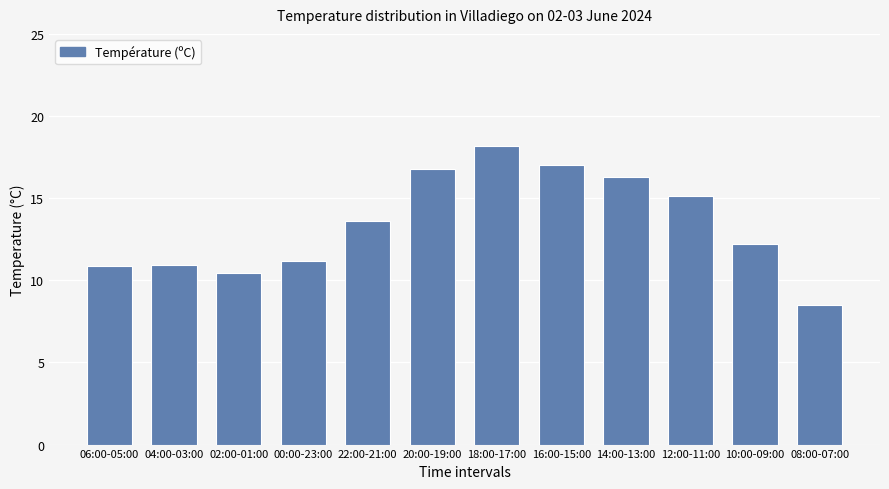

What is the sum of the values at 18:00-17:00 and 16:00-15:00?

35.2